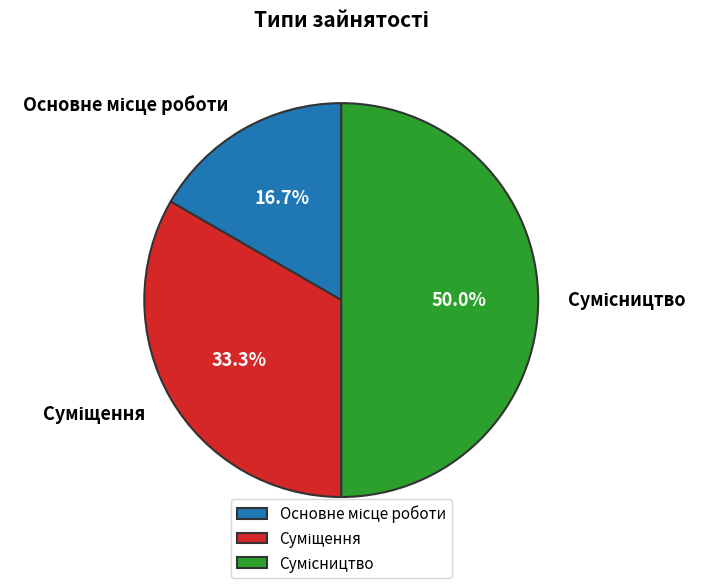

How many segments does this pie chart have?

3